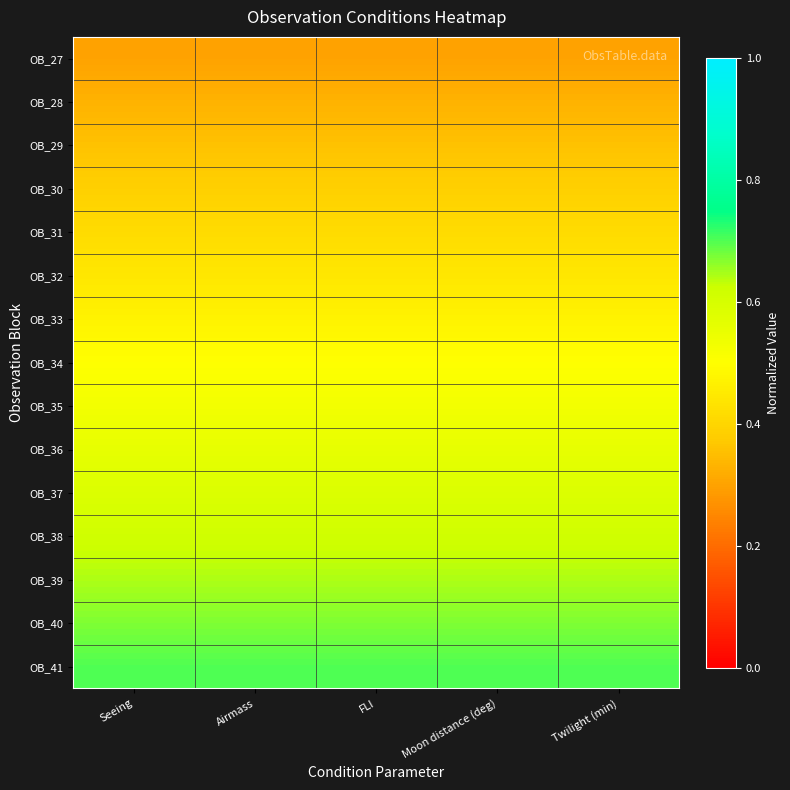

How many series are shown in this chart?

15